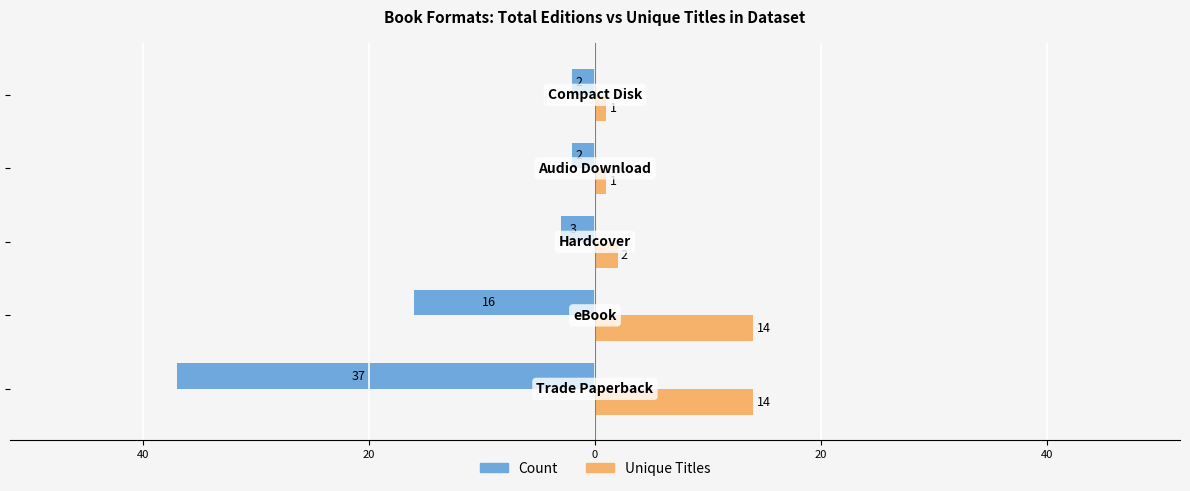

What are all the series names shown in the legend?

Count, Unique Titles